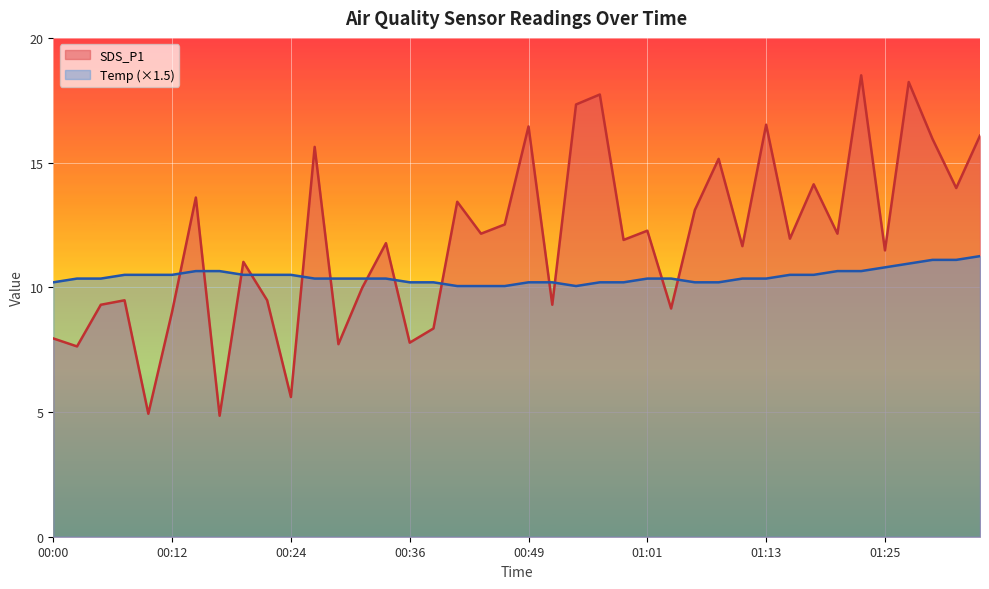

Between 00:44 and 01:35, which is larger?

01:35